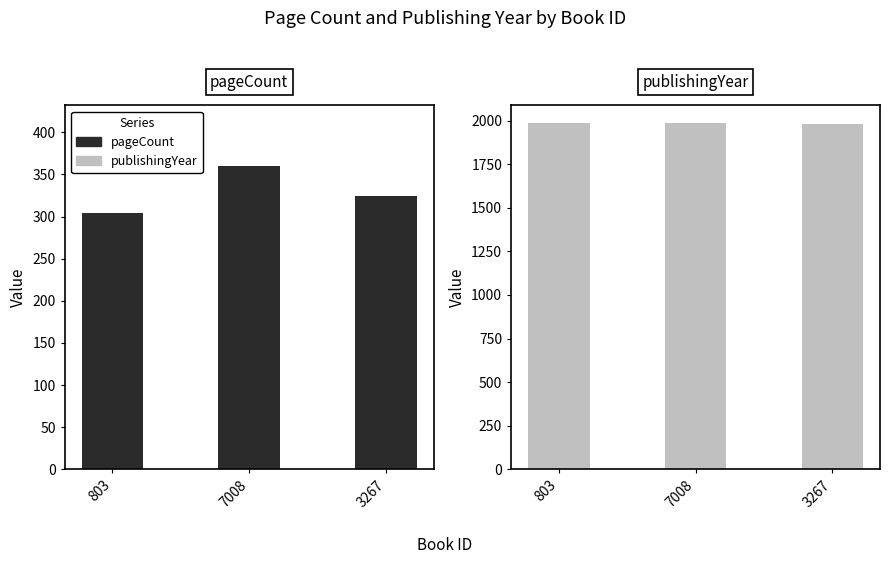

How many distinct data groups are displayed?

2